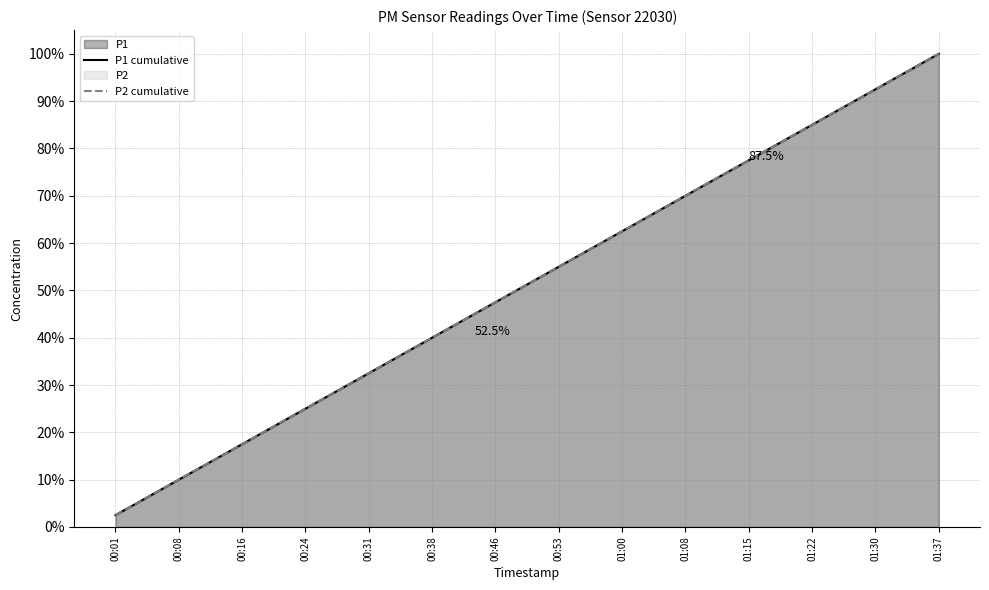

Between 00:31 and 38, which series saw the biggest shift?

P1 cumulative